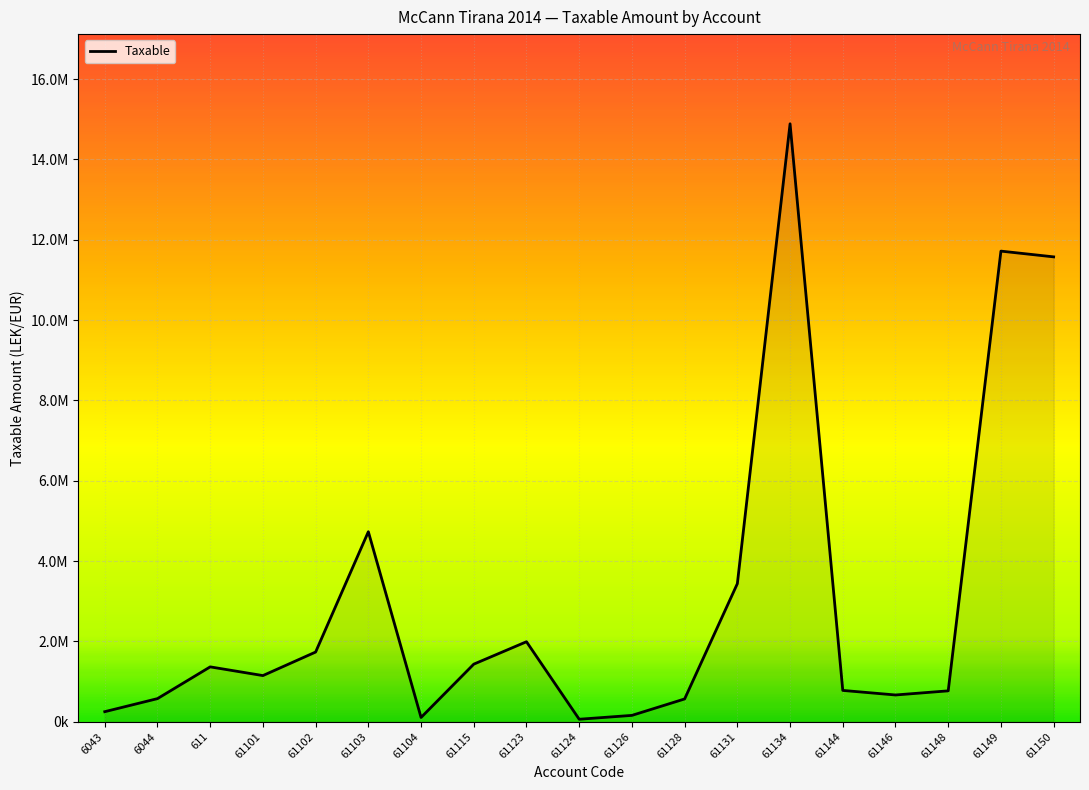

List the labels in order of value, largest first.

61134, 61149, 61150, 61103, 61131, 61123, 61102, 61115, 611, 61101, 61144, 61148, 61146, 6044, 61128, 6043, 61126, 61104, 61124